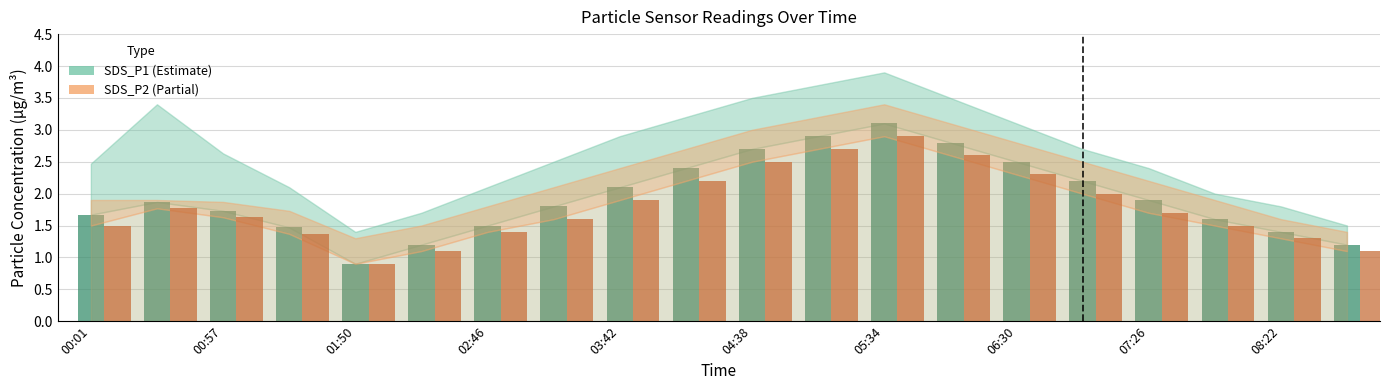

What is the minimum value shown in the chart?

0.9